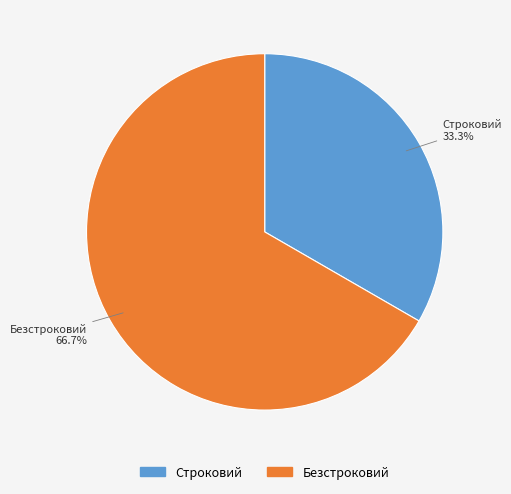

How many segments does this pie chart have?

2